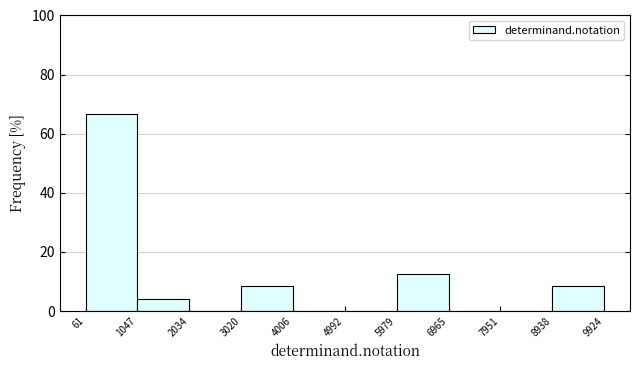

Reading left to right, list every bar in this chart as the range it spans on the x-axis followed by its height. The values are not printed on the chart, so give them approximately, as read against the axis.

61 to 1047: 66
1047 to 2034: 4
2034 to 3020: 0
3020 to 4006: 8
4006 to 4992: 0
4992 to 5979: 0
5979 to 6965: 12
6965 to 7951: 0
7951 to 8938: 0
8938 to 9924: 8